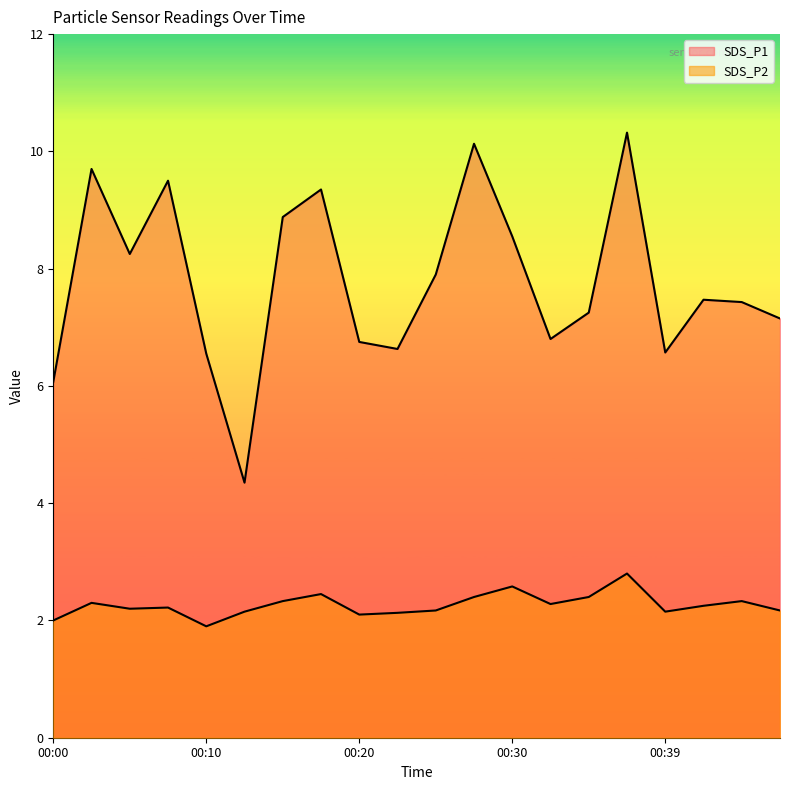

How many lines are shown in the chart?

2